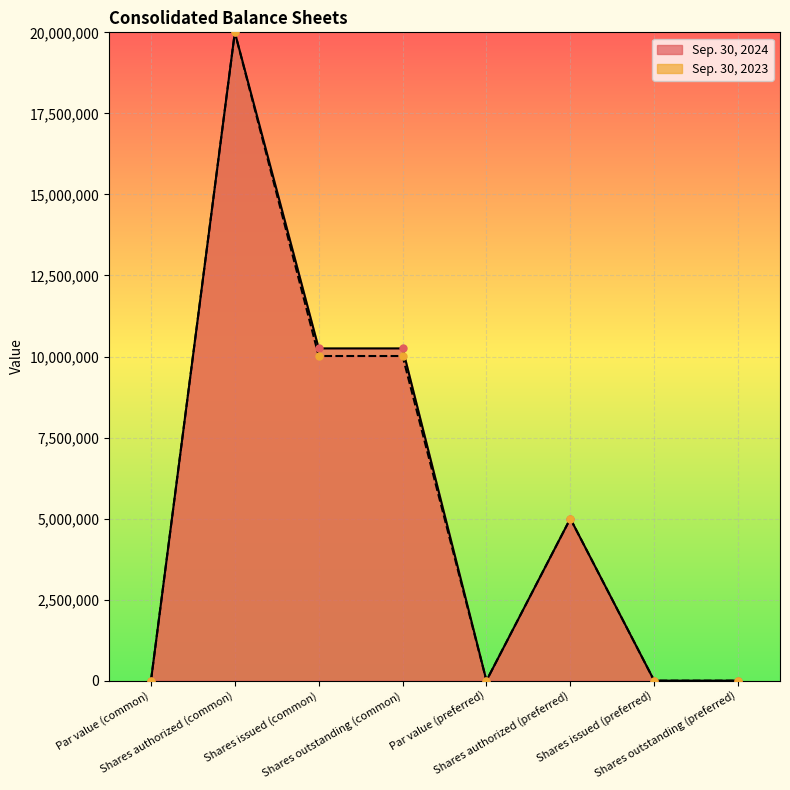

Reading right to left, what are all the values shown in this chart?

Sep. 30, 2024: Shares outstanding (preferred)=0	Shares issued (preferred)=0	Shares authorized (preferred)=5000000	Par value (preferred)=0	Shares outstanding (common)=10249899	Shares issued (common)=10249899	Shares authorized (common)=20000000	Par value (common)=5
Sep. 30, 2023: Shares outstanding (preferred)=0	Shares issued (preferred)=0	Shares authorized (preferred)=5000000	Par value (preferred)=0	Shares outstanding (common)=10015254	Shares issued (common)=10015254	Shares authorized (common)=20000000	Par value (common)=5